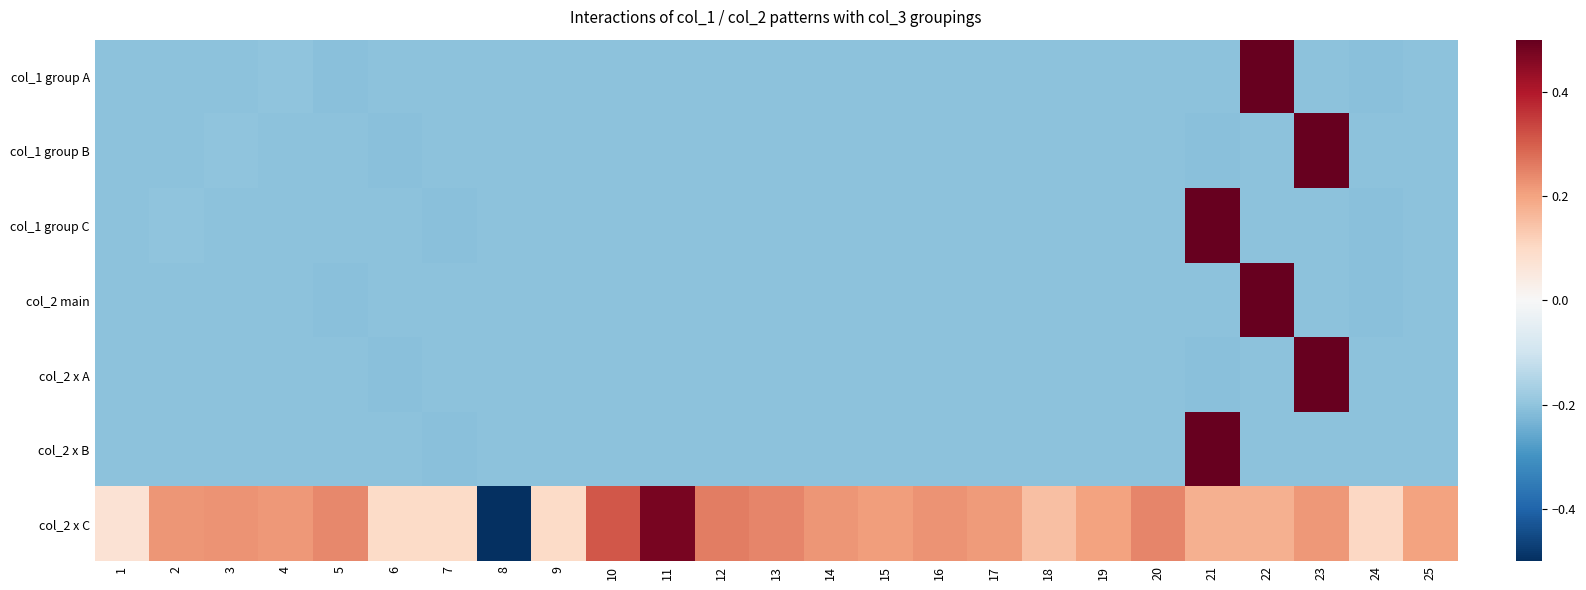

At which category is the sum across all series the highest?

23